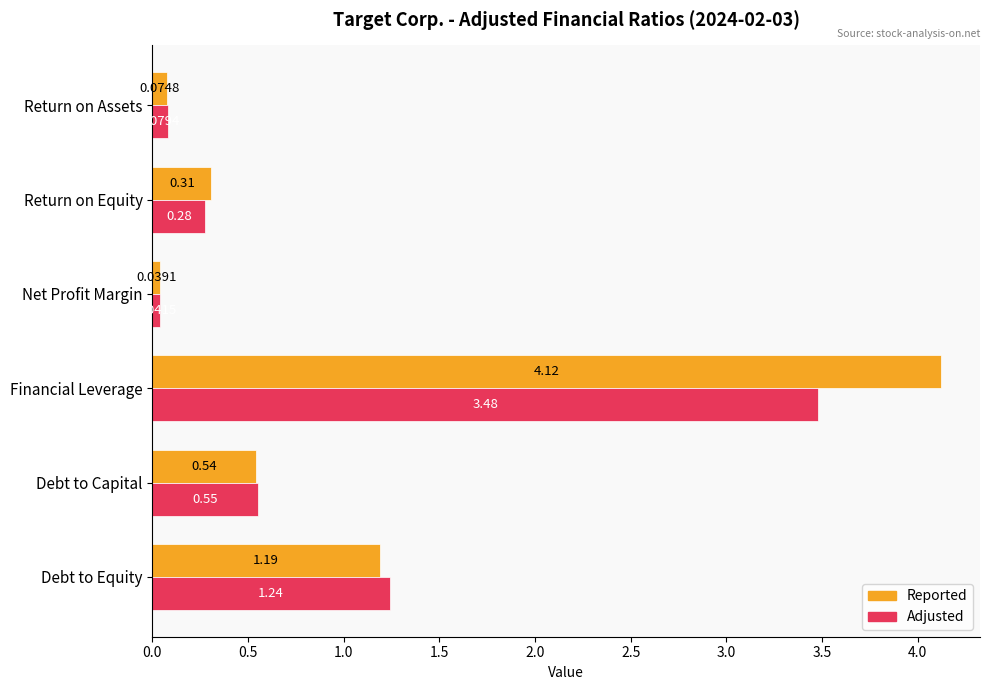

What is the difference between the maximum and second lowest values in the Reported series?

4.0